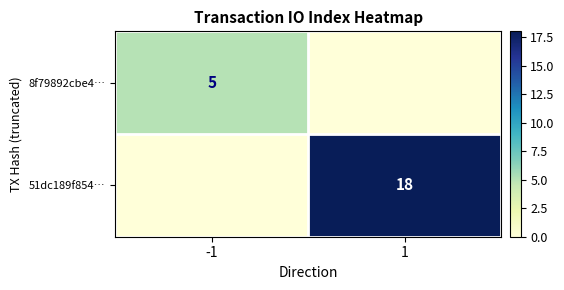

Is it true that 8f79892cbe4… equals 3 at -1?

False